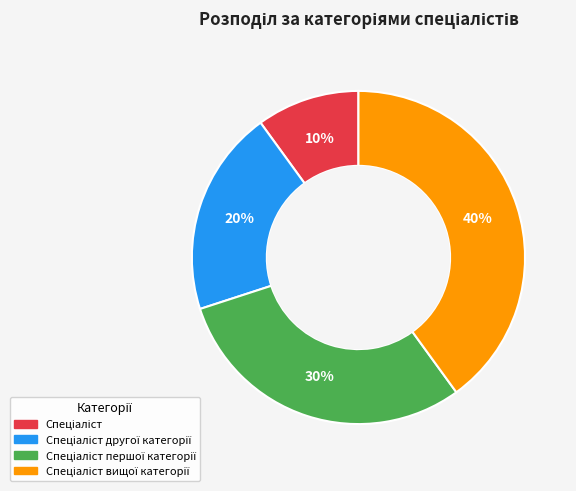

Is there any slice that represents more than half of the pie?

No